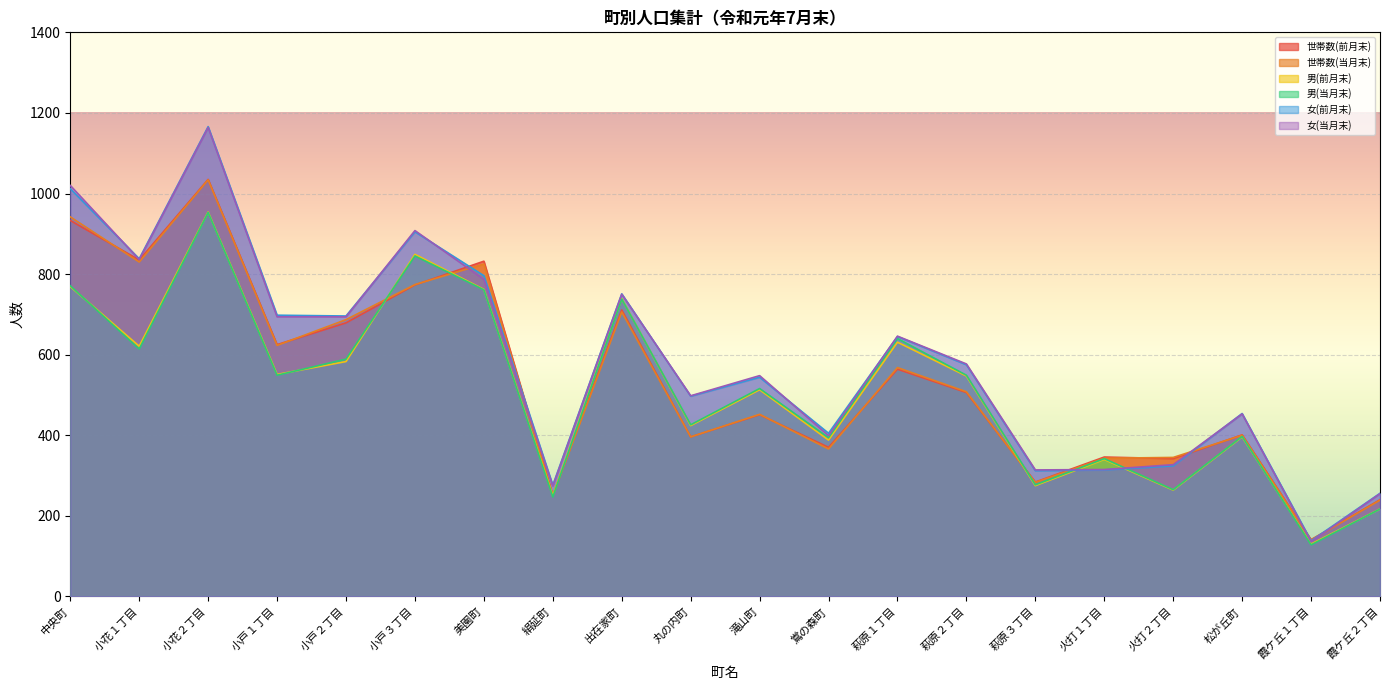

What is the minimum value shown in the chart?

128